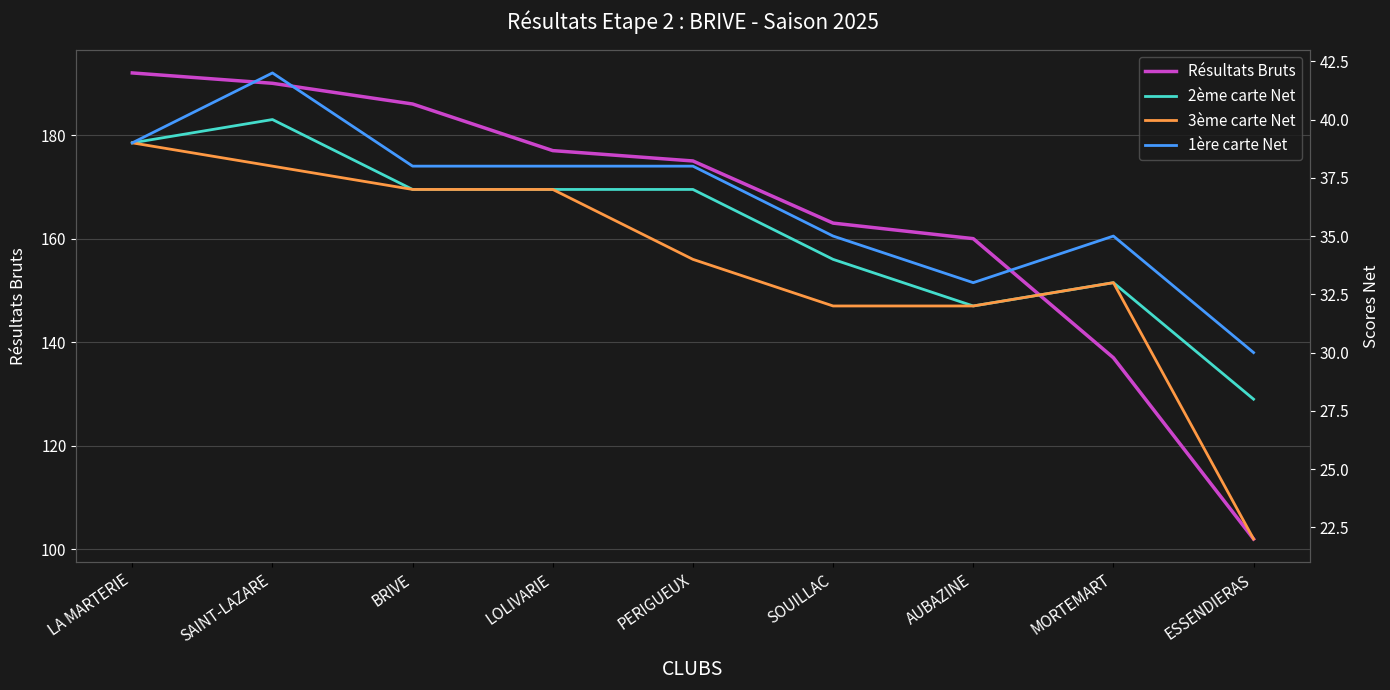

What is the difference between the maximum and minimum values in the 1ère carte Net series?

12